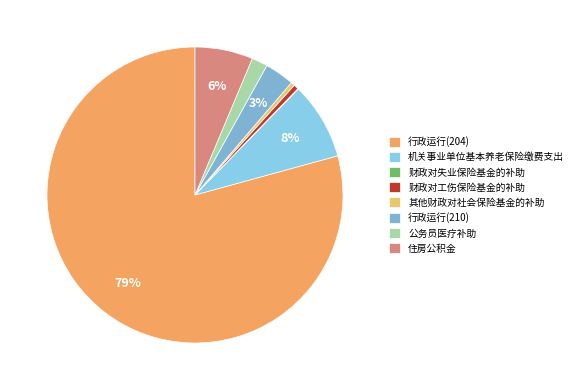

To the nearest percent, what portion does 机关事业单位基本养老保险缴费支出 represent?

8%